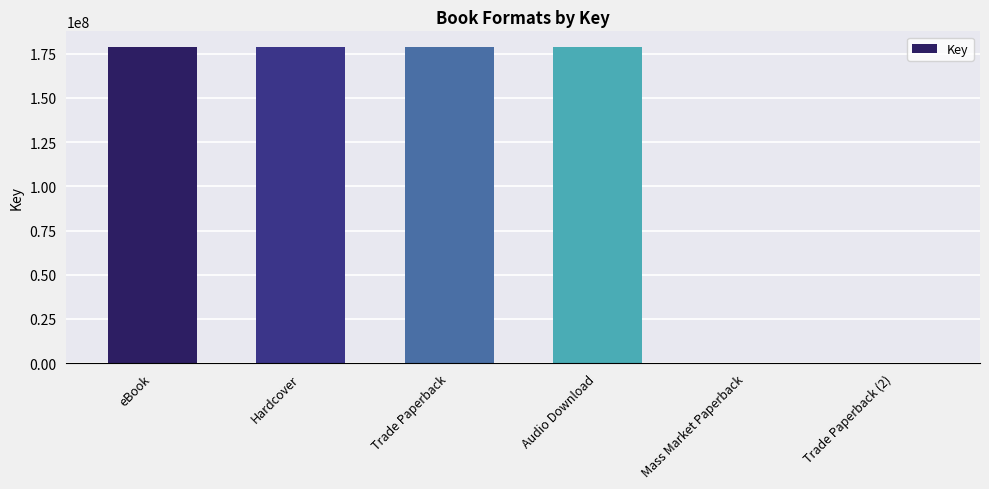

Reading right to left, what are all the values shown in this chart?

4247	4247	178742943	178742943	178742943	178742943